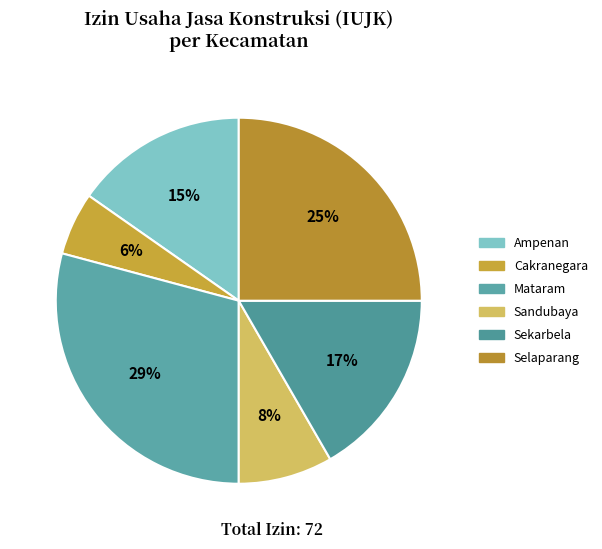

Between Mataram and Cakranegara, which is larger?

Mataram